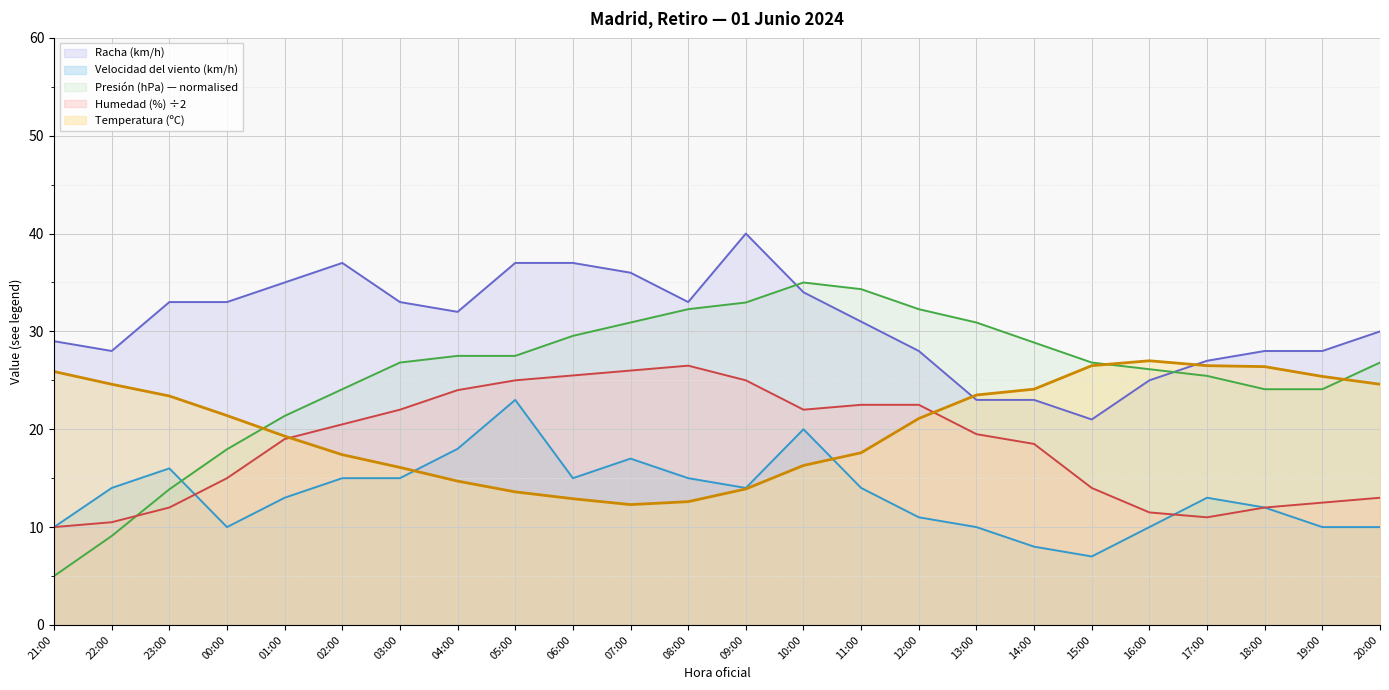

True or false: Racha (km/h) and Presión (hPa) offset intersect in this chart.

True